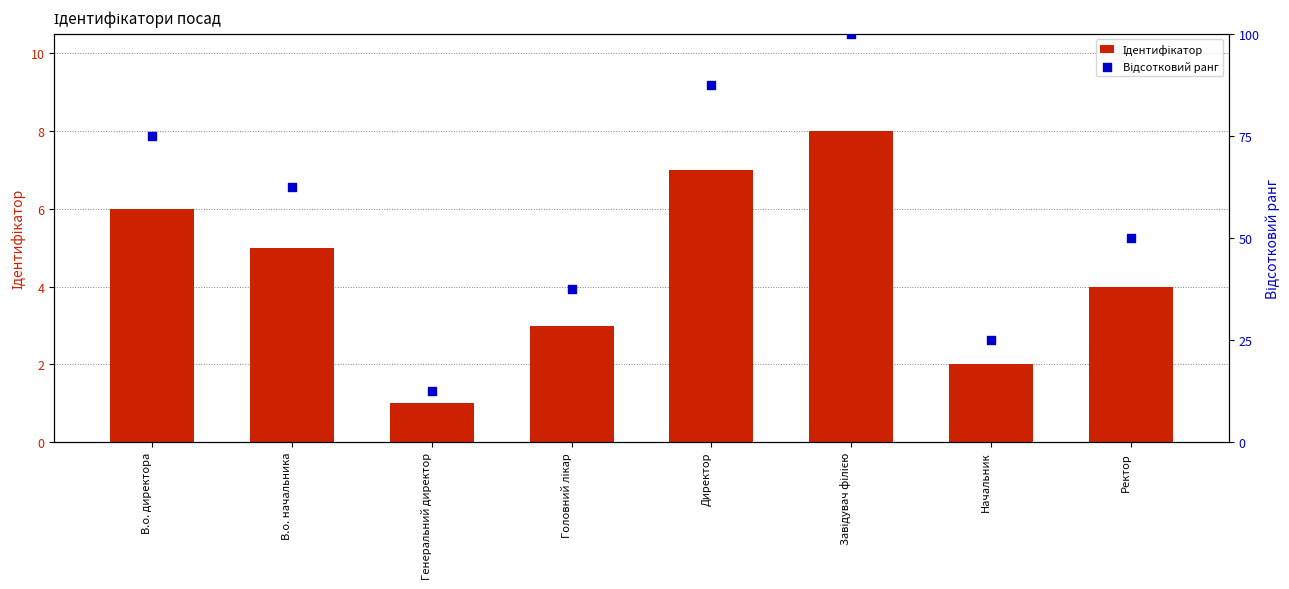

What is the total value across all series at Ректор?

54.0